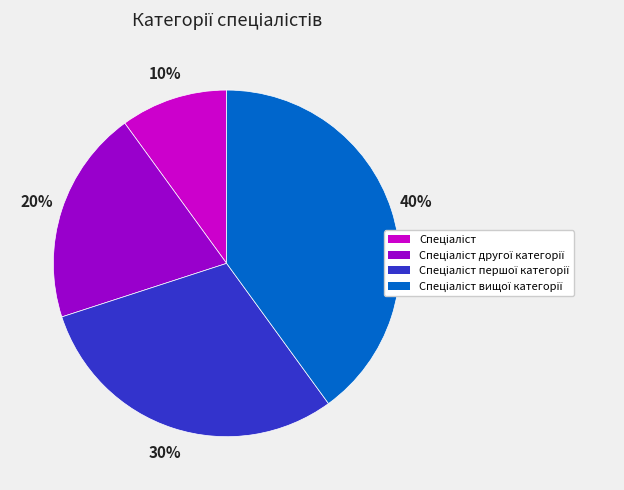

To the nearest percent, what is the difference between the largest and smallest slice percentages?

30%